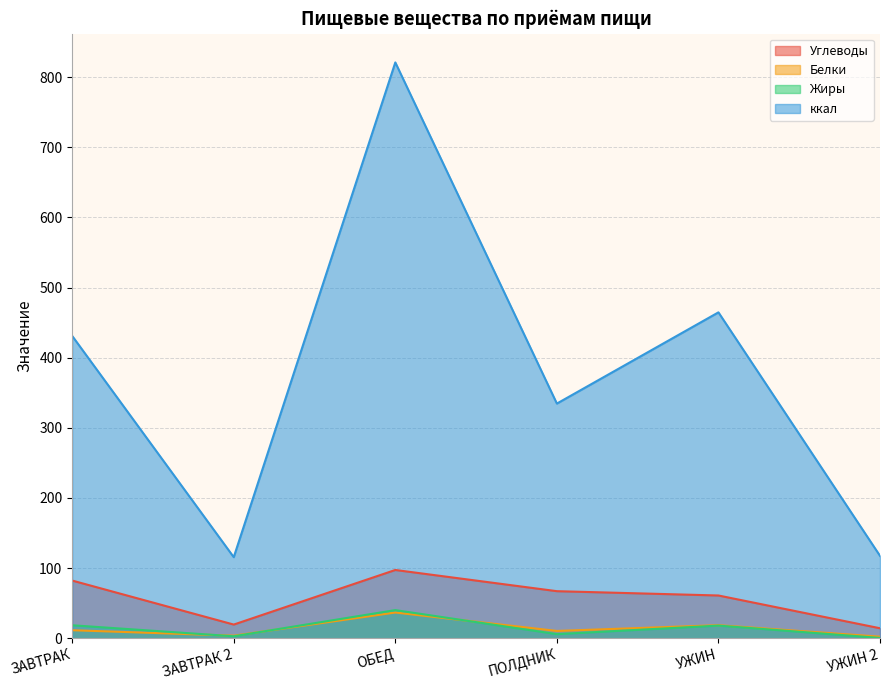

True or false: Жиры has more than 1 interior local peaks.

True